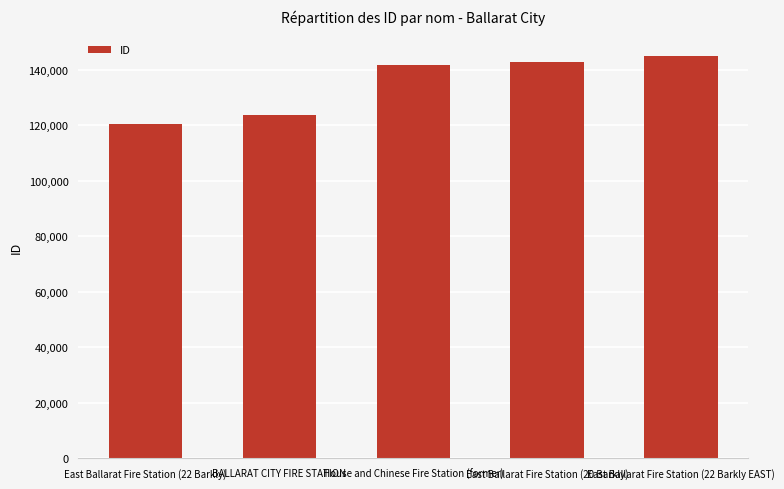

Which category has the lowest value across all series?

East Ballarat Fire Station (22 Barkly)